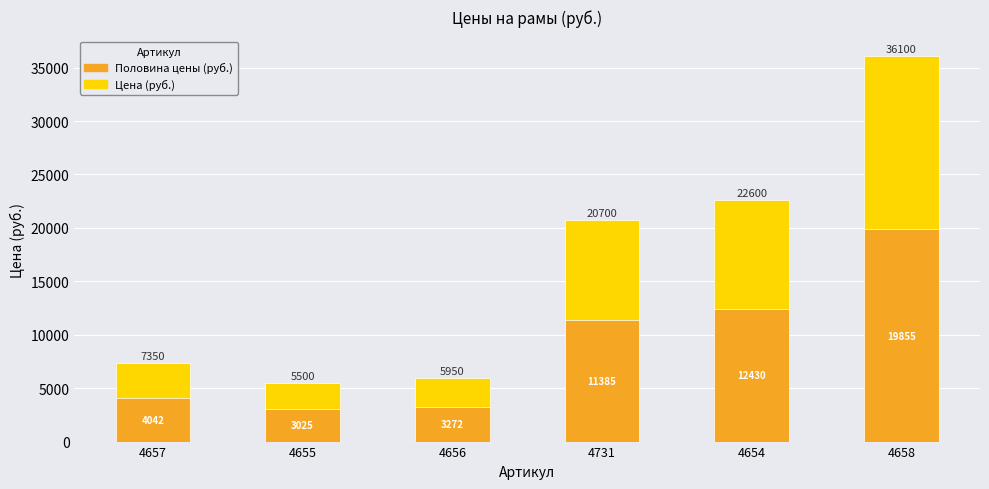

The Половина цены (руб.) series shows 12430.0 at 4654. True or false?

True